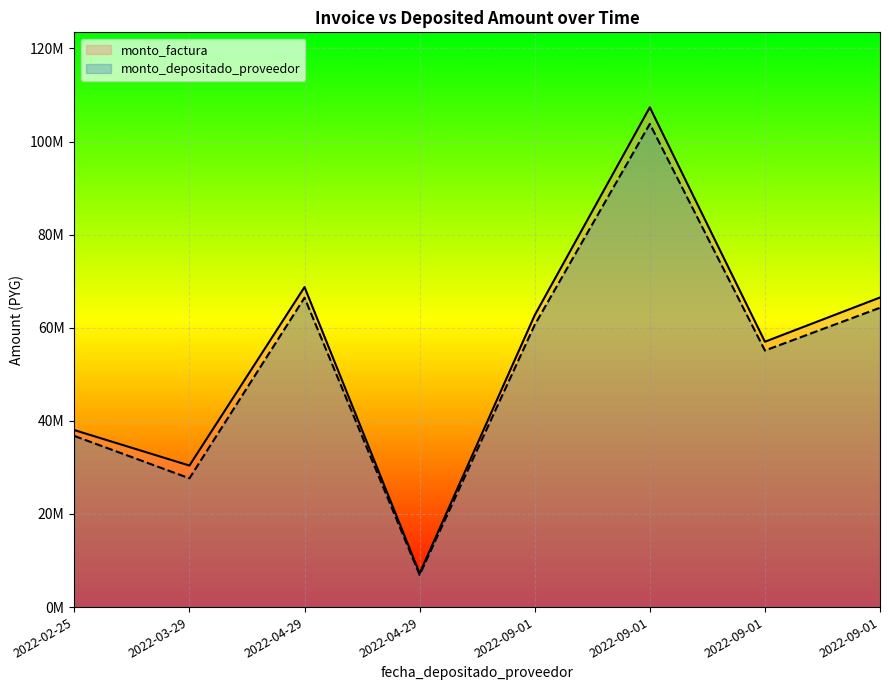

Which category has the highest value in the monto_depositado_proveedor series?

2022-09-01